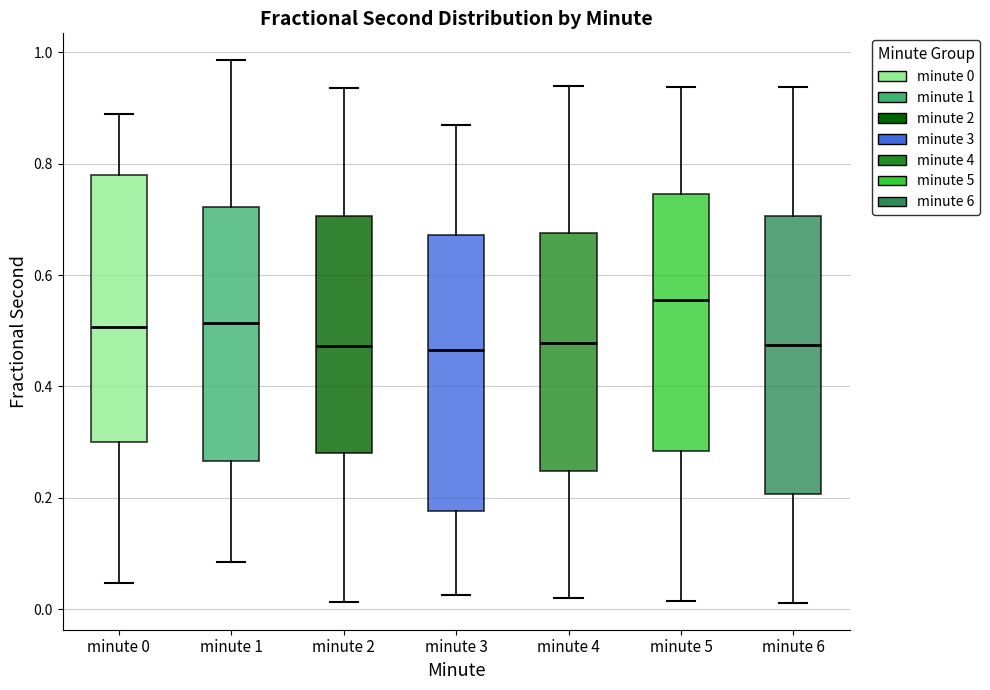

Where does the median line of the box for minute 0 sit on the y-axis? The values are not printed on the chart, so give them approximately, as read against the axis.

0.50